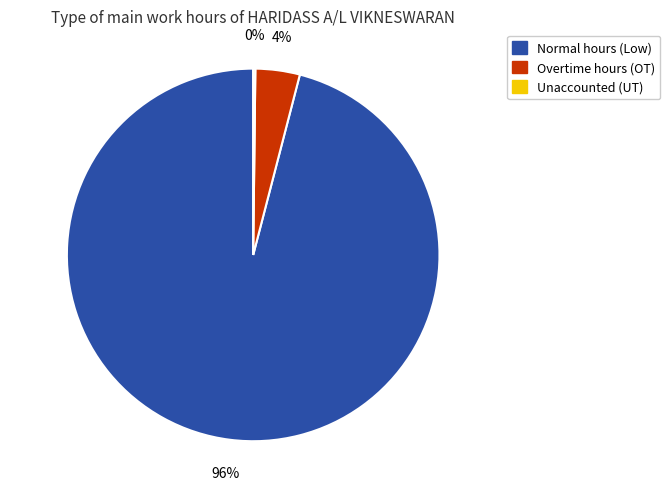

Which slice represents more than half of the pie?

Normal hours (Low)